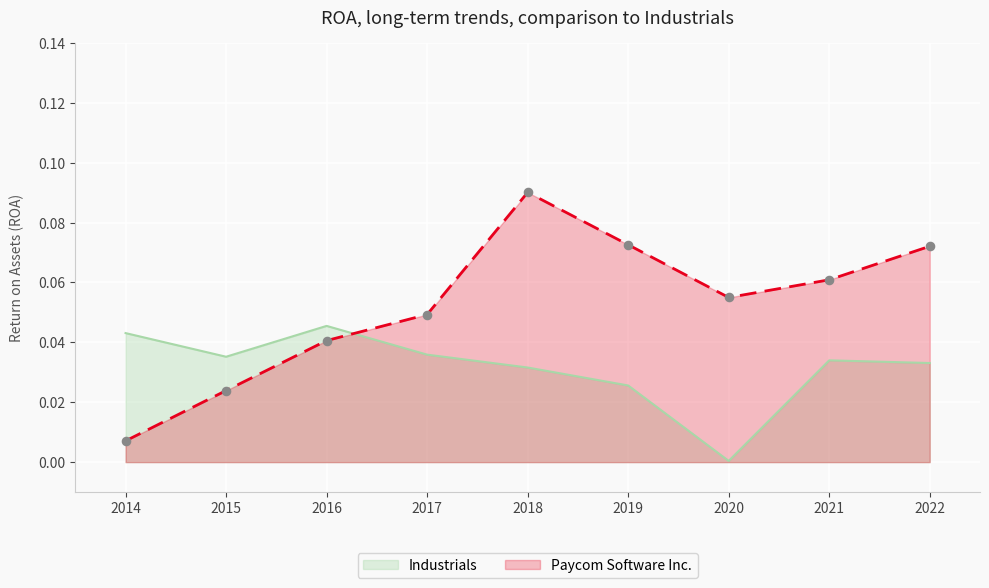

Which series has the largest total across all categories?

Paycom Software Inc.